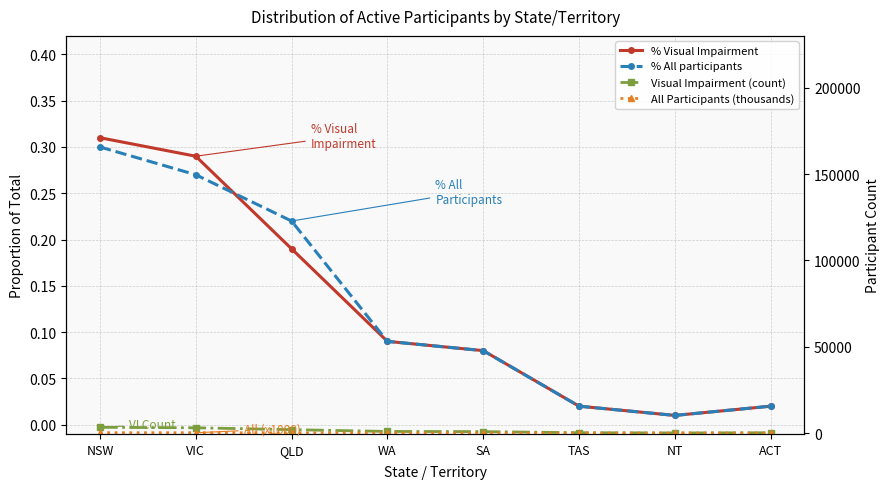

At NT, list the series in order from smallest to largest.

% Visual Impairment, % All participants, All Participants (thousands), Visual Impairment (count)